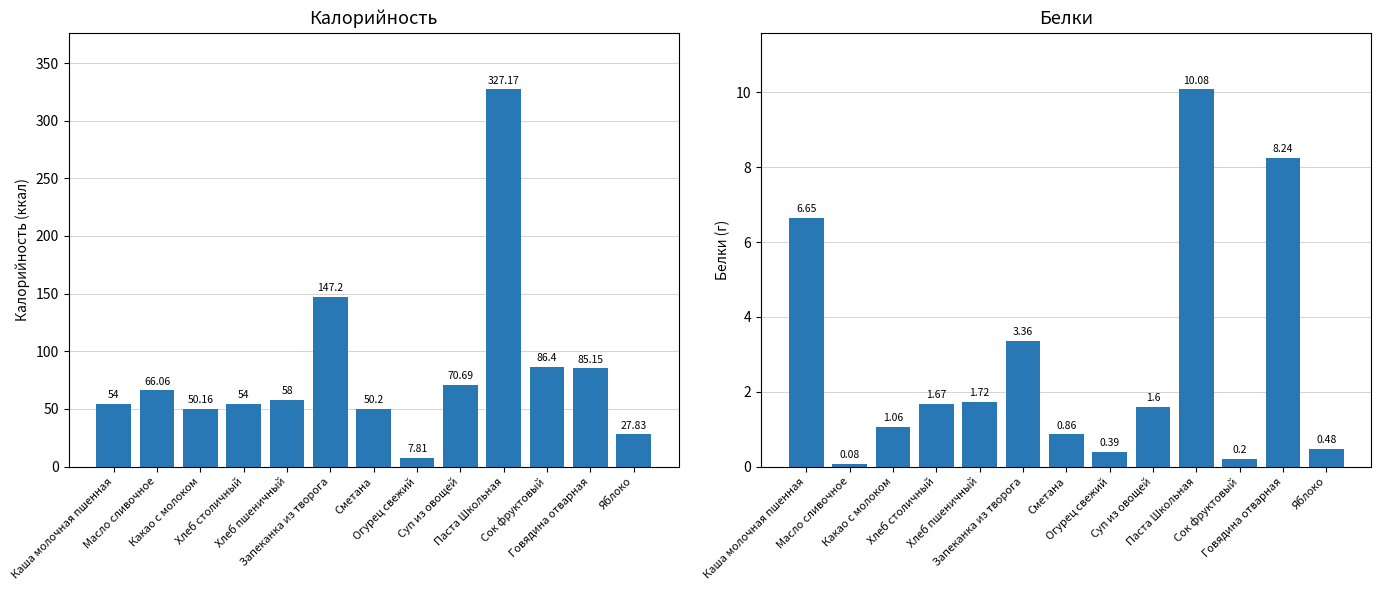

Reading right to left, what are all the values shown in this chart?

Калорийность: 27.8	85.2	86.4	327.2	70.7	7.8	50.2	147.2	58.0	54.0	50.2	66.1	54.0
Белки: 0.5	8.2	0.2	10.1	1.6	0.4	0.9	3.4	1.7	1.7	1.1	0.1	6.7